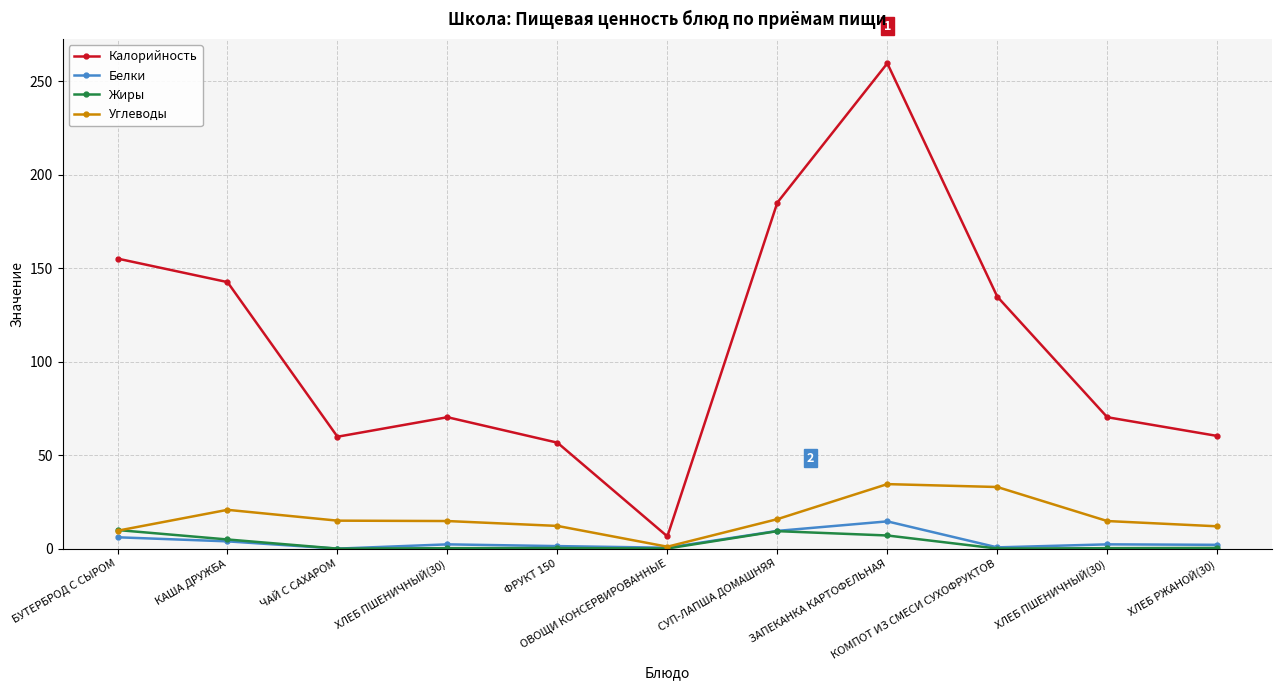

True or false: Калорийность has a value of 25.0 at ЧАЙ С САХАРОМ.

False